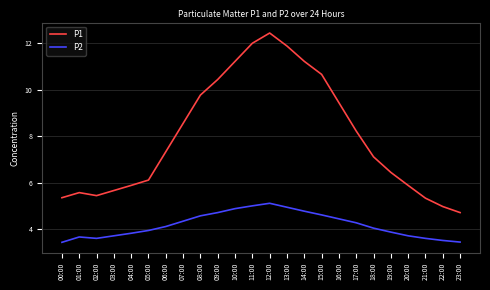

What is the difference between the maximum and second lowest values in the P2 series?

1.7